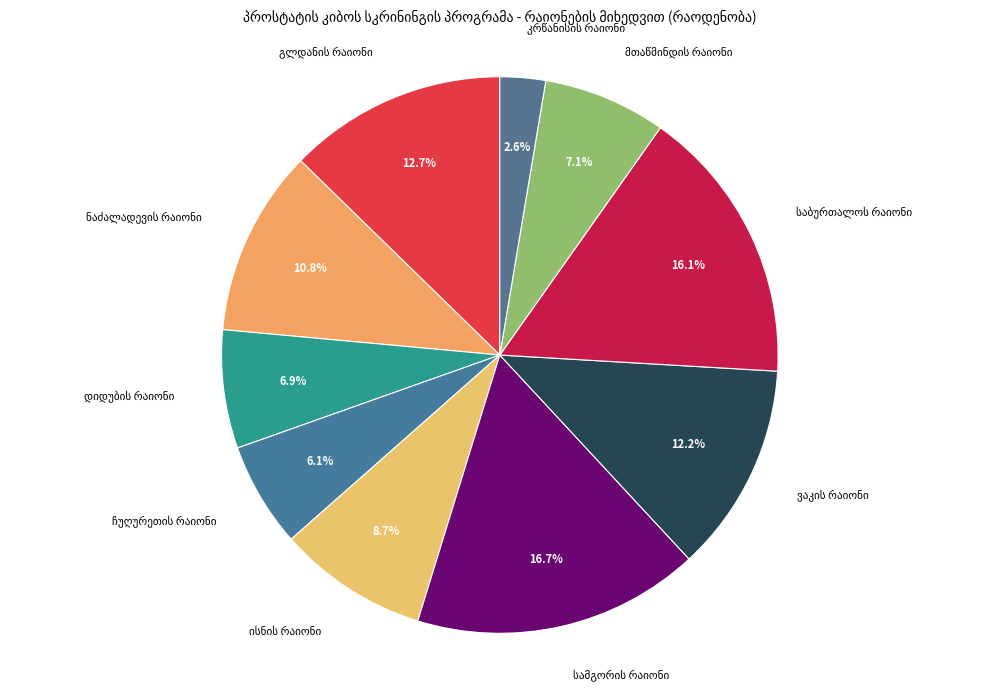

Is there any slice that represents more than half of the pie?

No